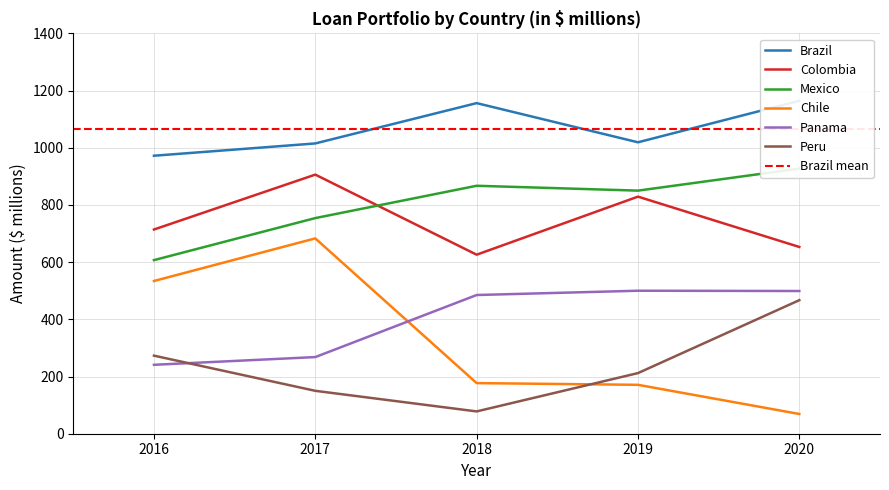

True or false: Colombia and Peru cross at least once.

False